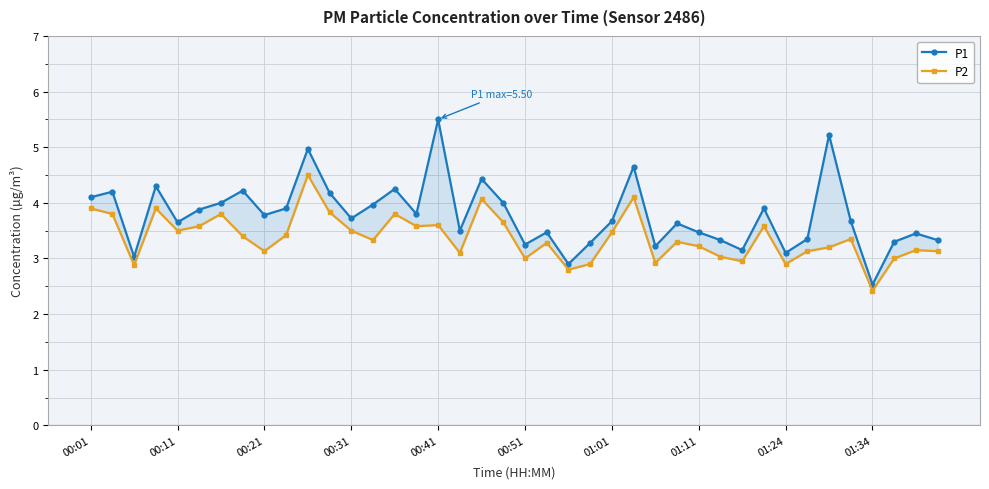

Rank the series by their maximum value, from lowest to highest.

P2, P1